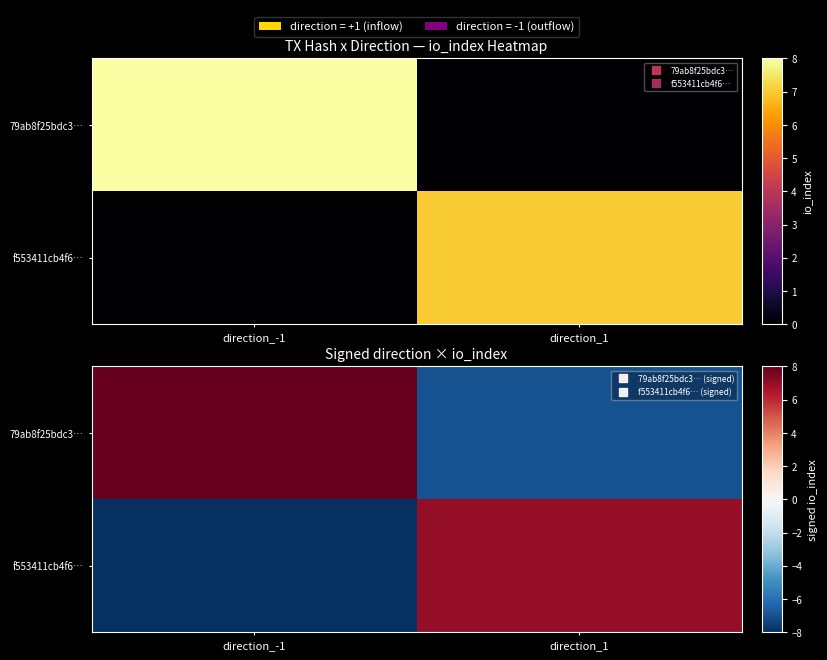

Where is f553411cb4f6… nearest to the value 0?

direction_1